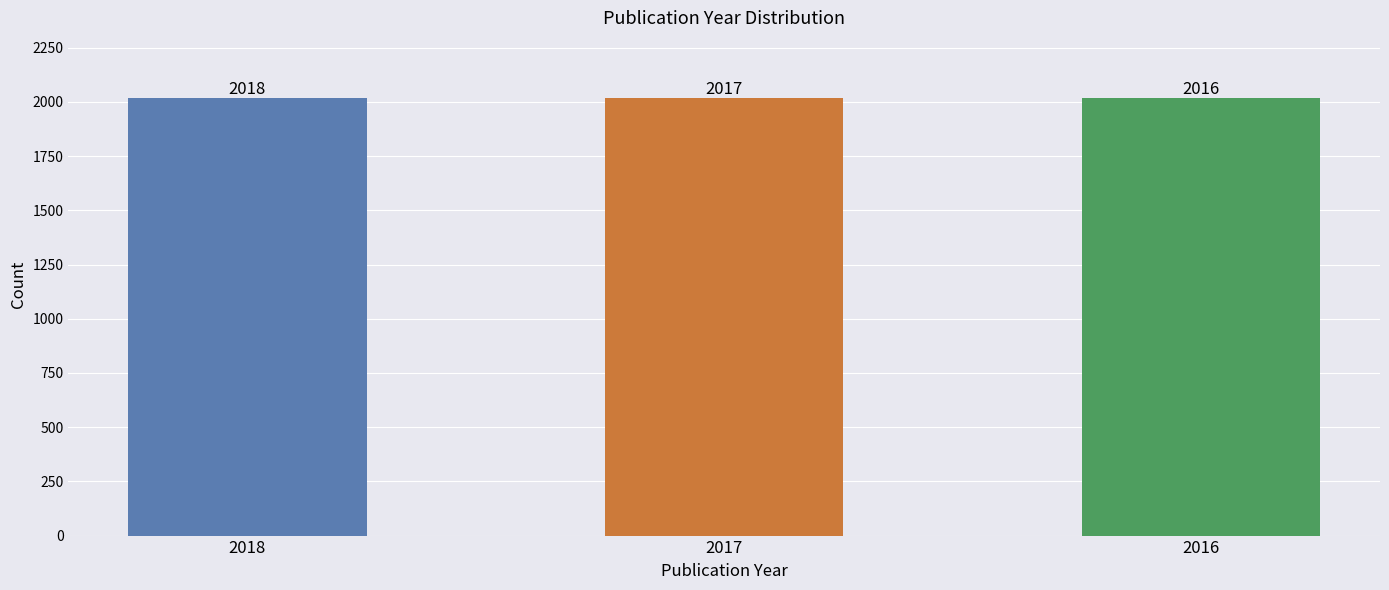

Which label corresponds to the smallest value in the chart?

2016